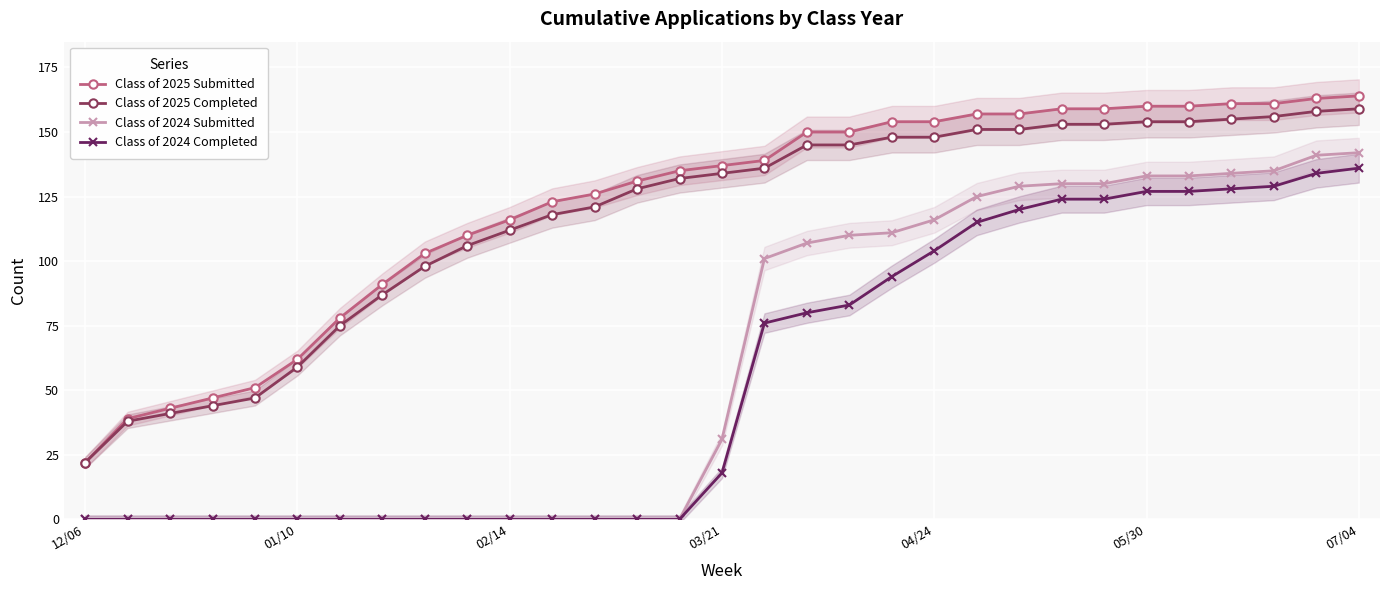

What is the highest value of the Class of 2024 Submitted series?

142